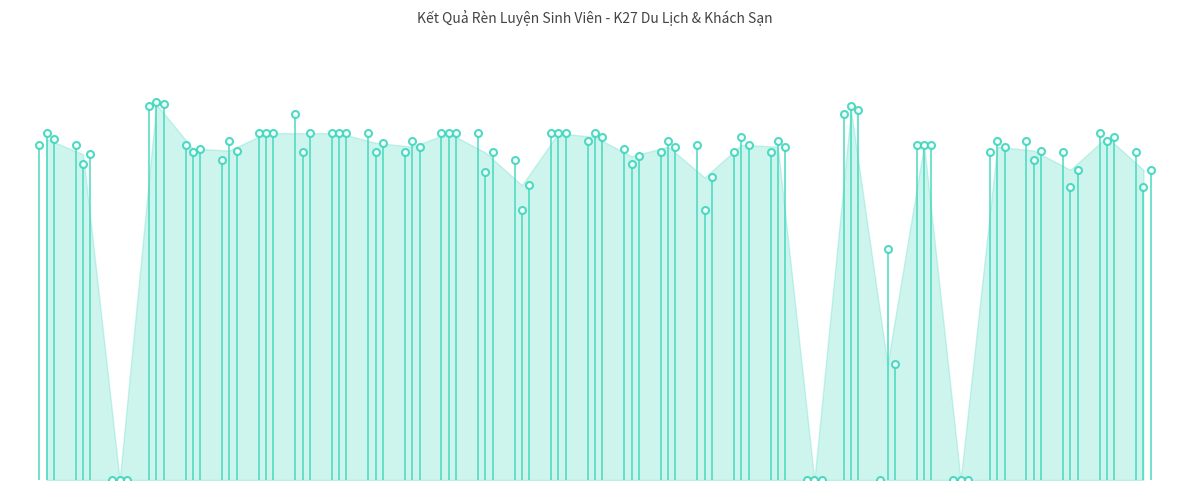

What is the maximum value shown in the chart?

98